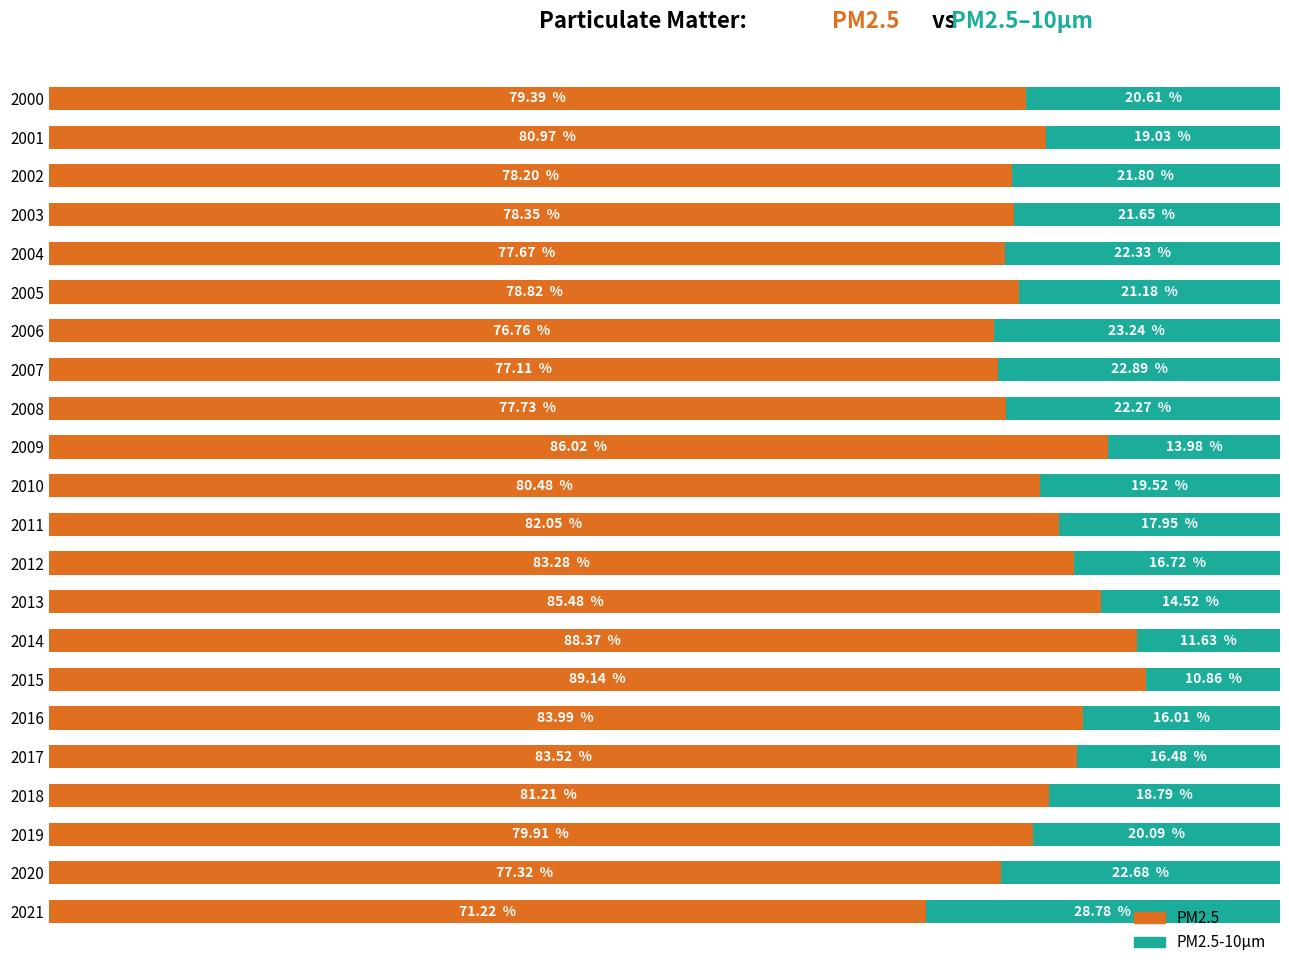

Reading left to right, list all the values displayed in this chart.

PM2.5: 79.4	81.0	78.2	78.4	77.7	78.8	76.8	77.1	77.7	86.0	80.5	82.1	83.3	85.5	88.4	89.1	84.0	83.5	81.2	79.9	77.3	71.2
PM2.5-10µm: 20.6	19.0	21.8	21.6	22.3	21.2	23.2	22.9	22.3	14.0	19.5	17.9	16.7	14.5	11.6	10.9	16.0	16.5	18.8	20.1	22.7	28.8